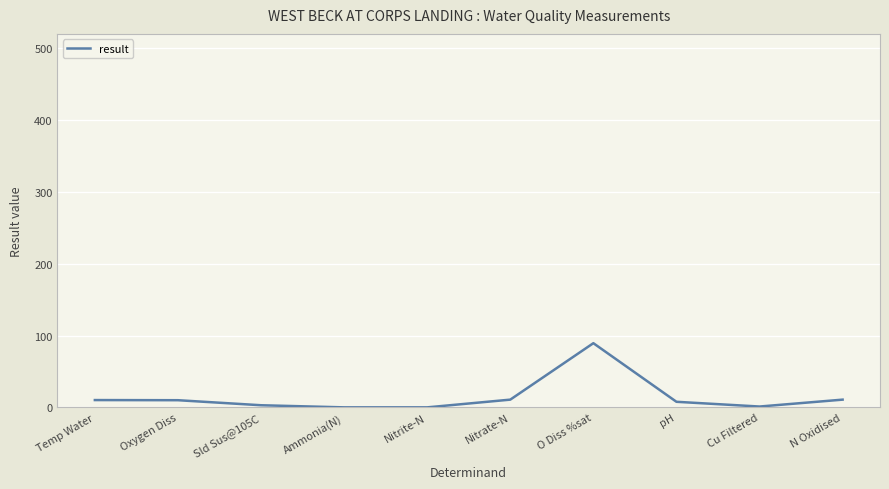

True or false: the data shows 3.0 at Sld Sus@105C.

True